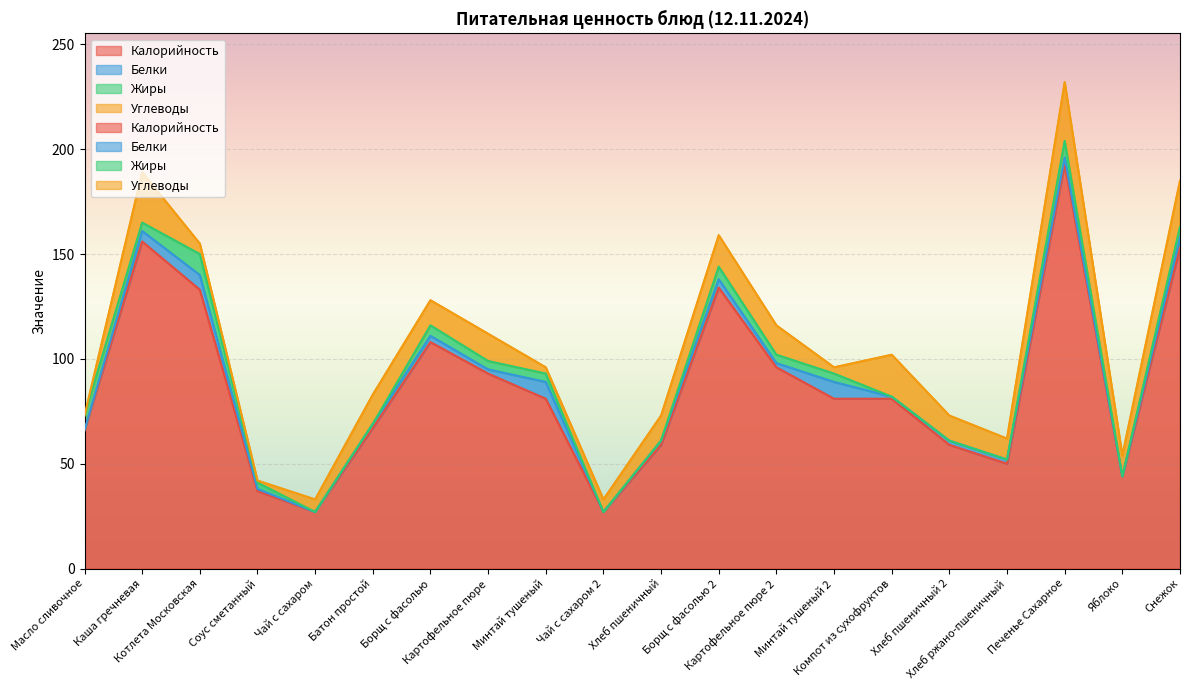

Is it true that Углеводы equals 24 at Каша гречневая?

True